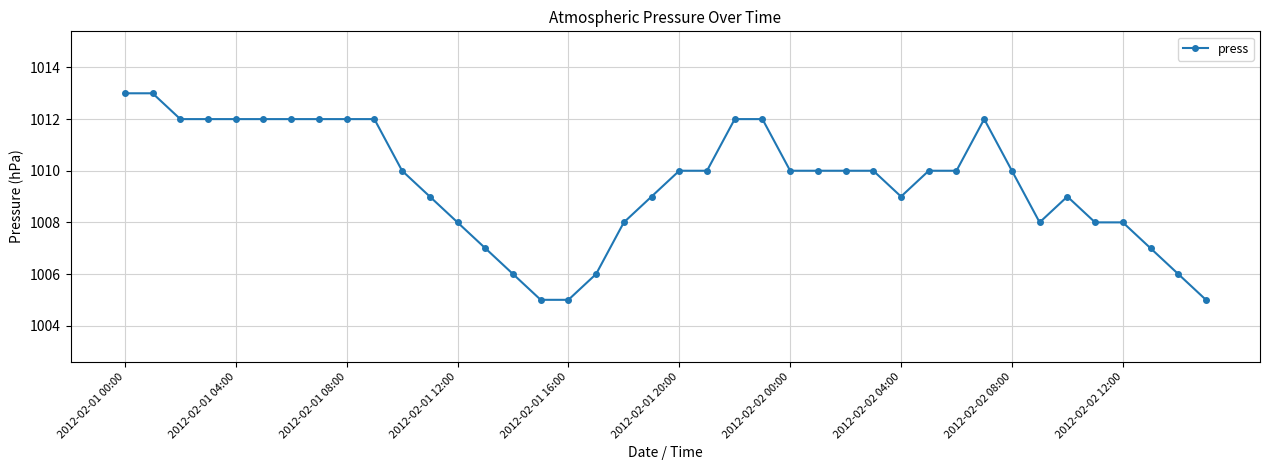

What is the difference between the maximum and minimum values?

8